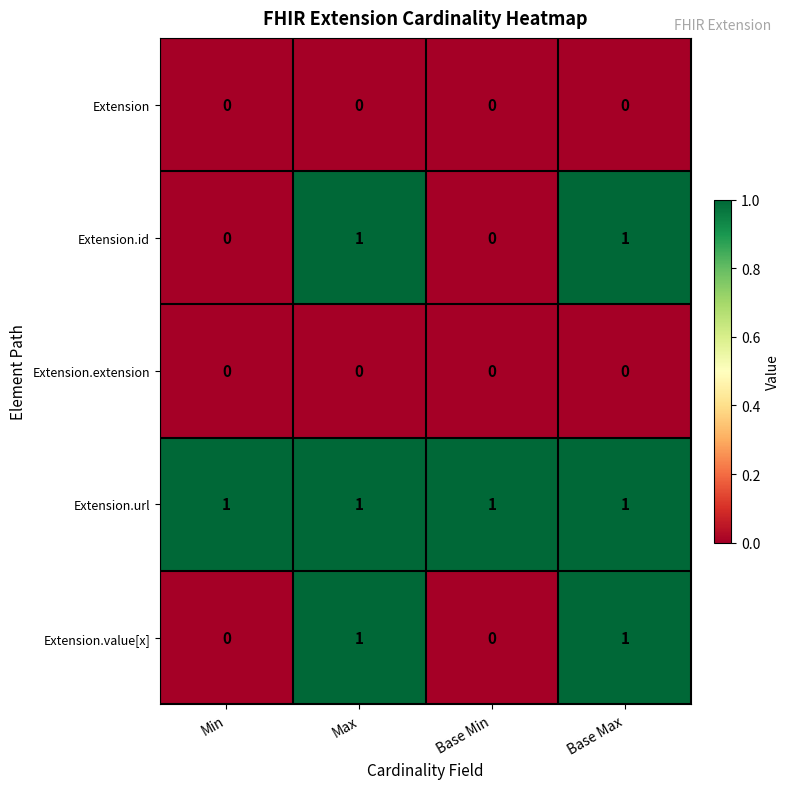

What is the total value across all series at Max?

3